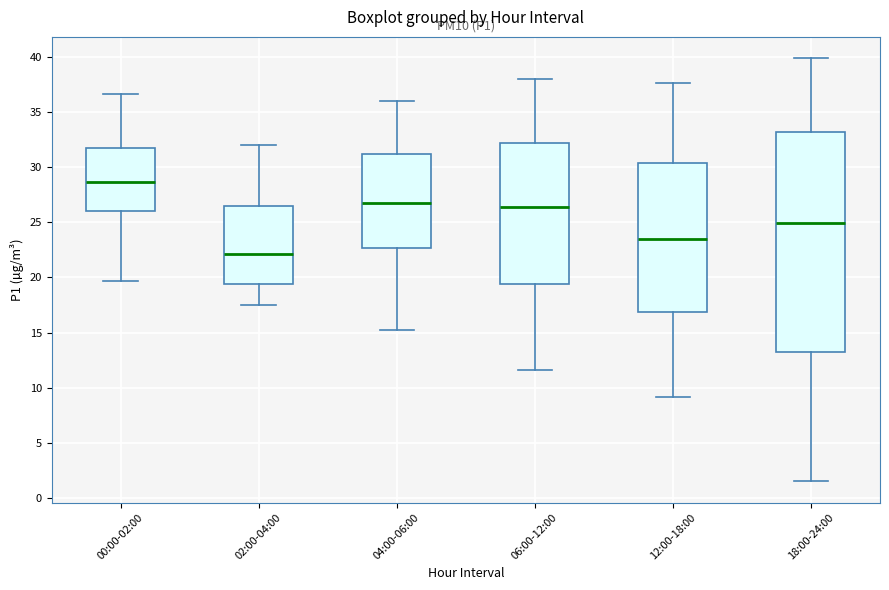

Reading left to right, read every box against the y-axis: the position of its median line, the range the box covers, and the ends of its whiskers. The values are not printed on the chart, so give them approximately, as read against the axis.

00:00-02:00: median 28.5, box 26.0 to 32.0, whiskers 19.5 to 36.5
02:00-04:00: median 22.0, box 19.5 to 26.5, whiskers 17.5 to 32.0
04:00-06:00: median 27.0, box 22.5 to 31.0, whiskers 15.0 to 36.0
06:00-12:00: median 26.5, box 19.5 to 32.0, whiskers 11.5 to 38.0
12:00-18:00: median 23.5, box 17.0 to 30.5, whiskers 9.0 to 37.5
18:00-24:00: median 25.0, box 13.0 to 33.0, whiskers 1.5 to 40.0